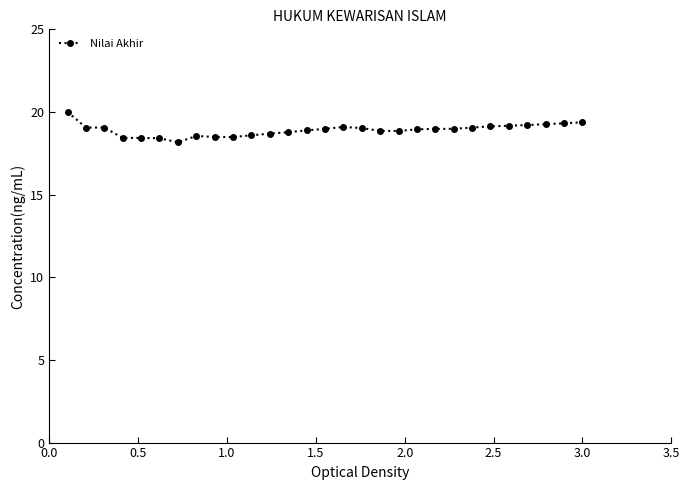

What is the maximum value shown in the chart?

20.0